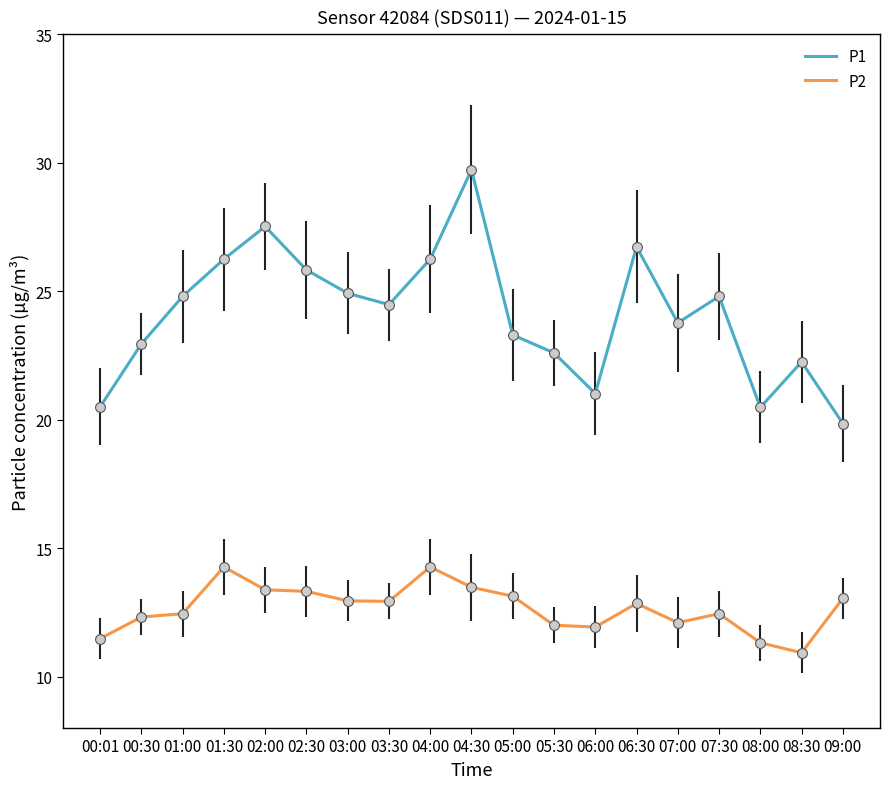

Between 00:01 and 04:00, which series saw the biggest shift?

P1